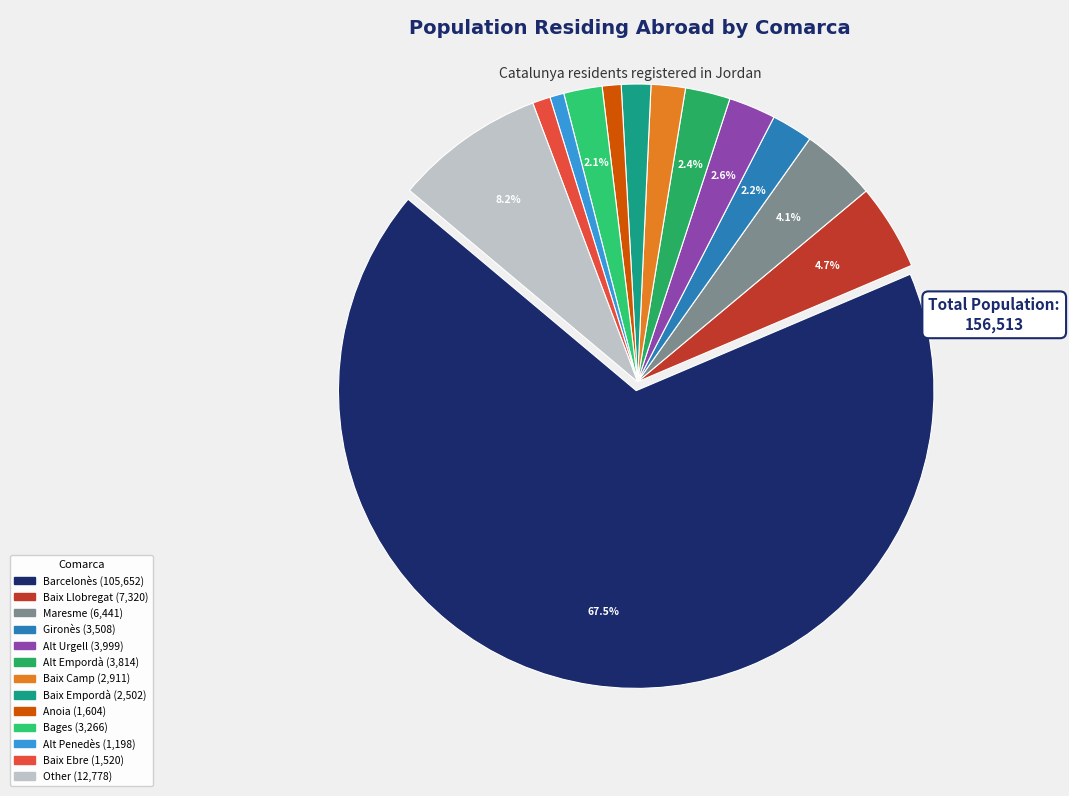

Count the number of slices in the pie.

13